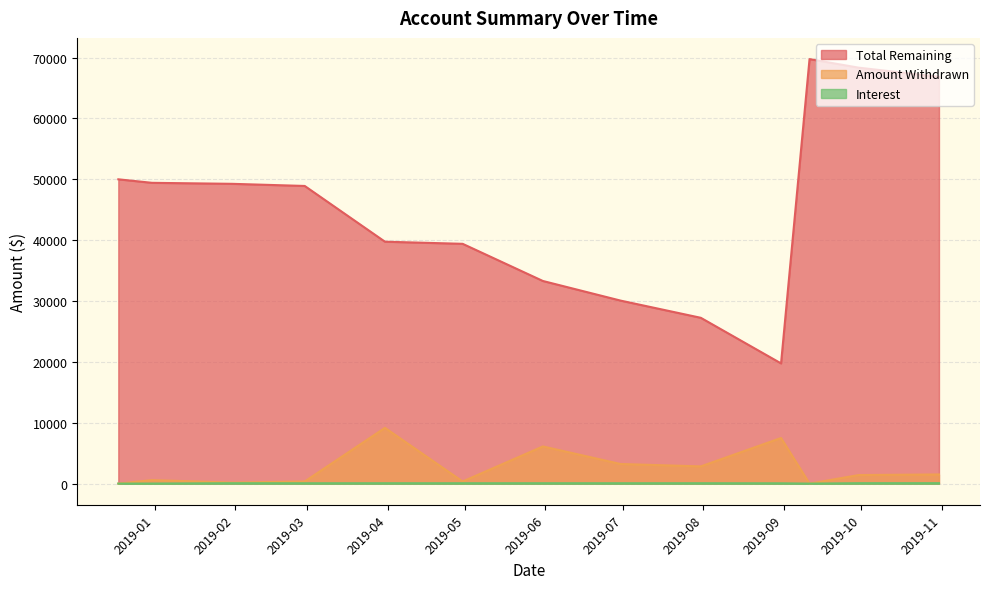

In Amount Withdrawn, how many points are lower than both neighbors (excluding endpoints)?

4